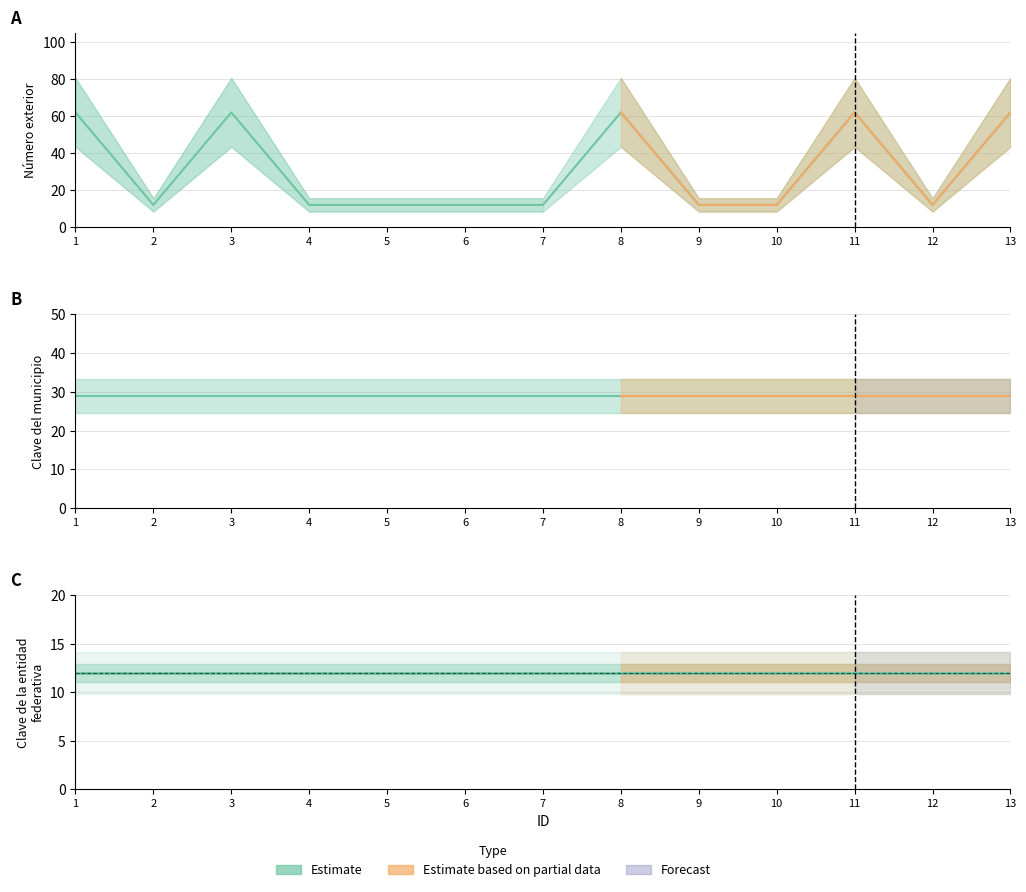

True or false: Clave de la localidad has more than 1 points higher than both neighbors.

False